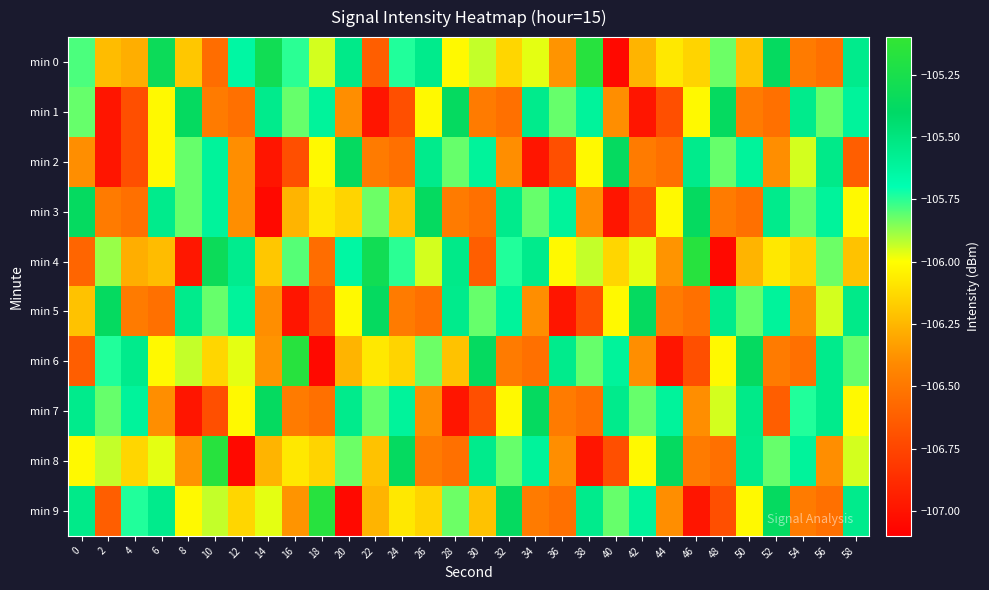

Reading left to right, list all the values displayed in this chart.

min 0: 0=-105.8	2=-106.2	4=-106.3	6=-105.3	8=-106.2	10=-106.5	12=-105.6	14=-105.3	16=-105.8	18=-106.0	20=-105.5	22=-106.6	24=-105.7	26=-105.5	28=-106.0	30=-105.9	32=-106.1	34=-106.0	36=-106.4	38=-105.2	40=-107.0	42=-106.3	44=-106.1	46=-106.2	48=-105.8	50=-106.2	52=-105.4	54=-106.5	56=-106.5	58=-105.5
min 1: 0=-105.8	2=-107.0	4=-106.7	6=-106.0	8=-105.4	10=-106.5	12=-106.5	14=-105.5	16=-105.8	18=-105.6	20=-106.4	22=-107.0	24=-106.7	26=-106.0	28=-105.4	30=-106.5	32=-106.5	34=-105.5	36=-105.8	38=-105.6	40=-106.4	42=-107.0	44=-106.7	46=-106.0	48=-105.4	50=-106.5	52=-106.5	54=-105.5	56=-105.8	58=-105.6
min 2: 0=-106.4	2=-107.0	4=-106.7	6=-106.0	8=-105.8	10=-105.6	12=-106.4	14=-107.0	16=-106.7	18=-106.0	20=-105.4	22=-106.5	24=-106.5	26=-105.5	28=-105.8	30=-105.6	32=-106.4	34=-107.0	36=-106.7	38=-106.0	40=-105.4	42=-106.5	44=-106.5	46=-105.5	48=-105.8	50=-105.6	52=-106.4	54=-106.0	56=-105.5	58=-106.6
min 3: 0=-105.4	2=-106.5	4=-106.5	6=-105.5	8=-105.8	10=-105.6	12=-106.4	14=-107.0	16=-106.3	18=-106.1	20=-106.2	22=-105.8	24=-106.2	26=-105.4	28=-106.5	30=-106.5	32=-105.5	34=-105.8	36=-105.6	38=-106.4	40=-107.0	42=-106.7	44=-106.0	46=-105.4	48=-106.5	50=-106.5	52=-105.5	54=-105.8	56=-105.6	58=-106.0
min 4: 0=-106.6	2=-105.9	4=-106.3	6=-106.2	8=-107.0	10=-105.3	12=-105.6	14=-106.2	16=-105.8	18=-106.5	20=-105.6	22=-105.3	24=-105.8	26=-106.0	28=-105.5	30=-106.6	32=-105.7	34=-105.5	36=-106.0	38=-105.9	40=-106.1	42=-106.0	44=-106.4	46=-105.2	48=-107.0	50=-106.3	52=-106.1	54=-106.2	56=-105.8	58=-106.2
min 5: 0=-106.2	2=-105.4	4=-106.5	6=-106.5	8=-105.5	10=-105.8	12=-105.6	14=-106.4	16=-107.0	18=-106.7	20=-106.0	22=-105.4	24=-106.5	26=-106.5	28=-105.5	30=-105.8	32=-105.6	34=-106.4	36=-107.0	38=-106.7	40=-106.0	42=-105.4	44=-106.5	46=-106.5	48=-105.5	50=-105.8	52=-105.6	54=-106.4	56=-106.0	58=-105.5
min 6: 0=-106.6	2=-105.7	4=-105.5	6=-106.0	8=-105.9	10=-106.1	12=-106.0	14=-106.4	16=-105.2	18=-107.0	20=-106.3	22=-106.1	24=-106.2	26=-105.8	28=-106.2	30=-105.4	32=-106.5	34=-106.5	36=-105.5	38=-105.8	40=-105.6	42=-106.4	44=-107.0	46=-106.7	48=-106.0	50=-105.4	52=-106.5	54=-106.5	56=-105.5	58=-105.8
min 7: 0=-105.5	2=-105.8	4=-105.6	6=-106.4	8=-107.0	10=-106.7	12=-106.0	14=-105.4	16=-106.5	18=-106.5	20=-105.5	22=-105.8	24=-105.6	26=-106.4	28=-107.0	30=-106.7	32=-106.0	34=-105.4	36=-106.5	38=-106.5	40=-105.5	42=-105.8	44=-105.6	46=-106.4	48=-106.0	50=-105.5	52=-106.6	54=-105.7	56=-105.5	58=-106.0
min 8: 0=-106.0	2=-105.9	4=-106.1	6=-106.0	8=-106.4	10=-105.2	12=-107.0	14=-106.3	16=-106.1	18=-106.2	20=-105.8	22=-106.2	24=-105.4	26=-106.5	28=-106.5	30=-105.5	32=-105.8	34=-105.6	36=-106.4	38=-107.0	40=-106.7	42=-106.0	44=-105.4	46=-106.5	48=-106.5	50=-105.5	52=-105.8	54=-105.6	56=-106.4	58=-106.0
min 9: 0=-105.5	2=-106.6	4=-105.7	6=-105.5	8=-106.0	10=-105.9	12=-106.1	14=-106.0	16=-106.4	18=-105.2	20=-107.0	22=-106.3	24=-106.1	26=-106.2	28=-105.8	30=-106.2	32=-105.4	34=-106.5	36=-106.5	38=-105.5	40=-105.8	42=-105.6	44=-106.4	46=-107.0	48=-106.7	50=-106.0	52=-105.4	54=-106.5	56=-106.5	58=-105.5